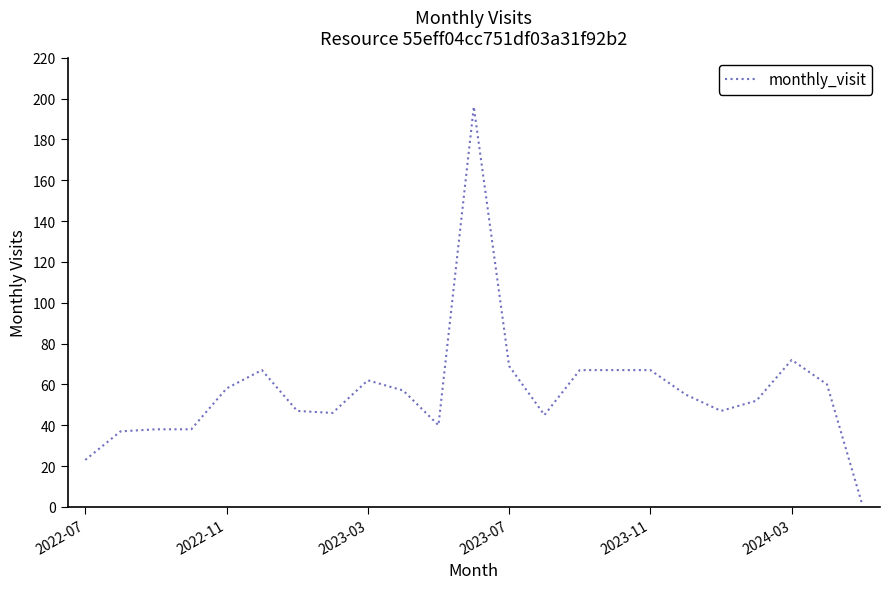

What is the greatest value displayed?

196